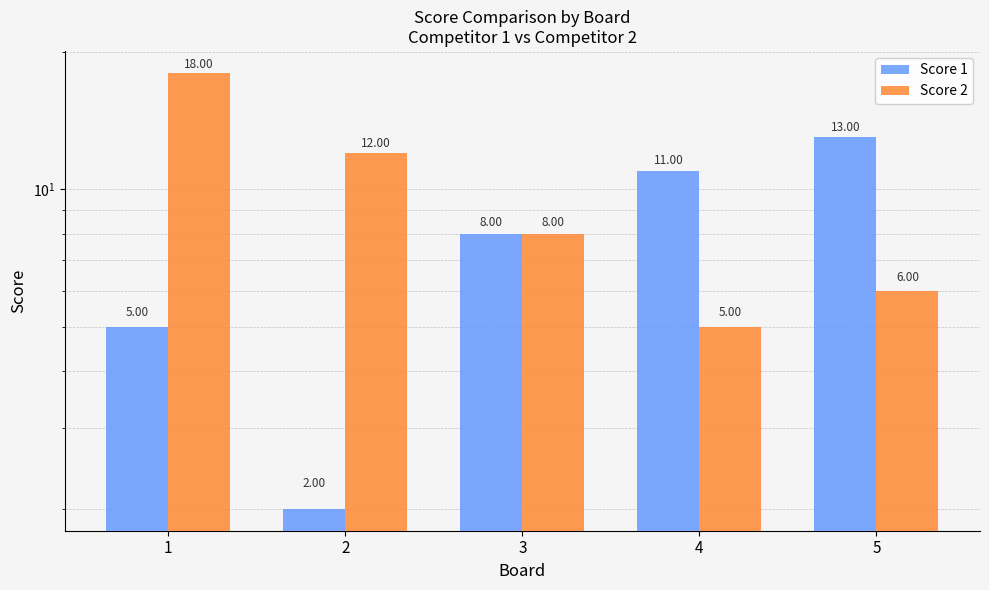

What are all the series names shown in the legend?

Score 1, Score 2